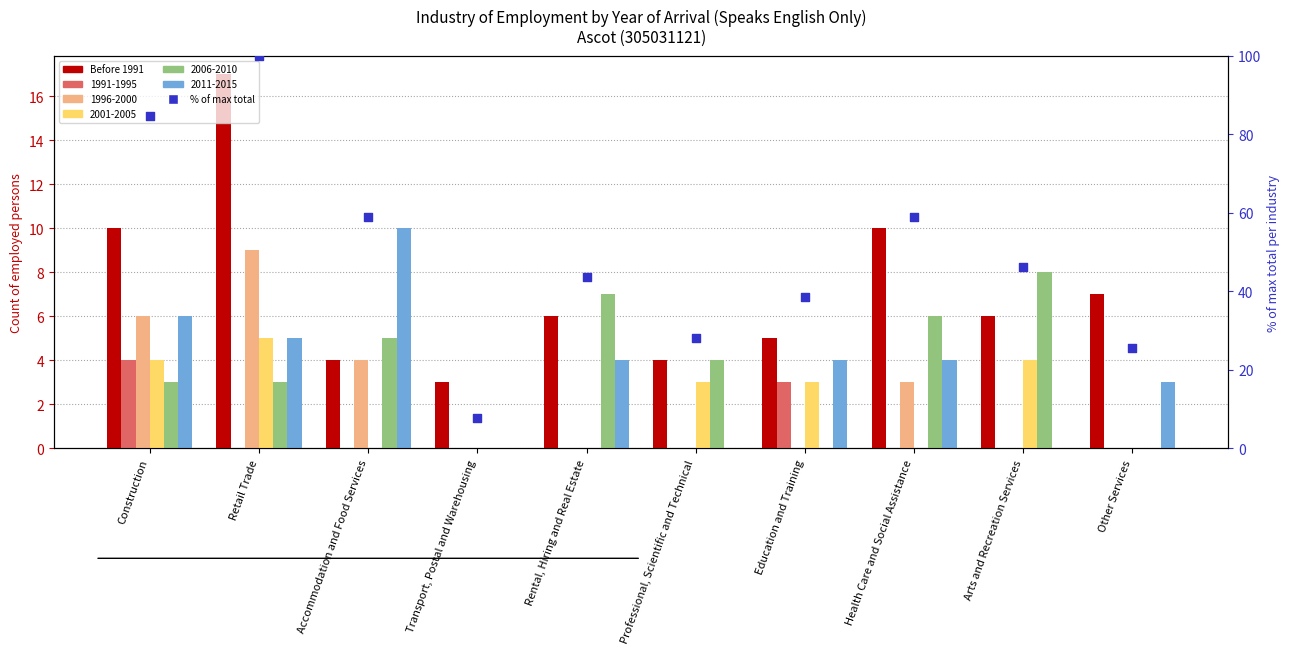

Which series contains the lowest Y value?

Before 1991